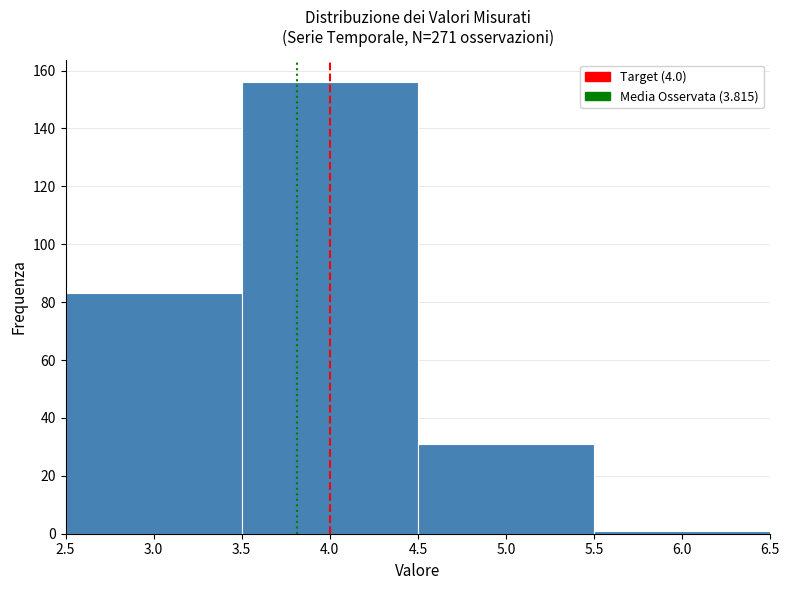

Over which range of the x-axis is the bar tallest?

3.5 to 4.5